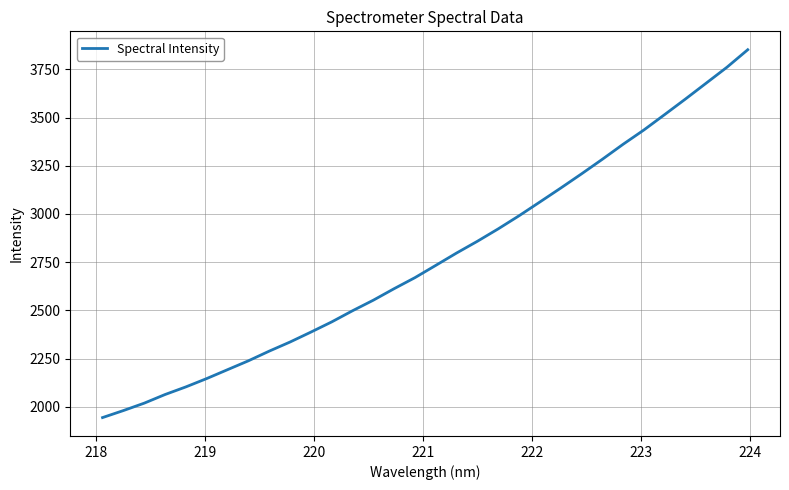

What is the difference between the maximum and minimum values?

1907.9